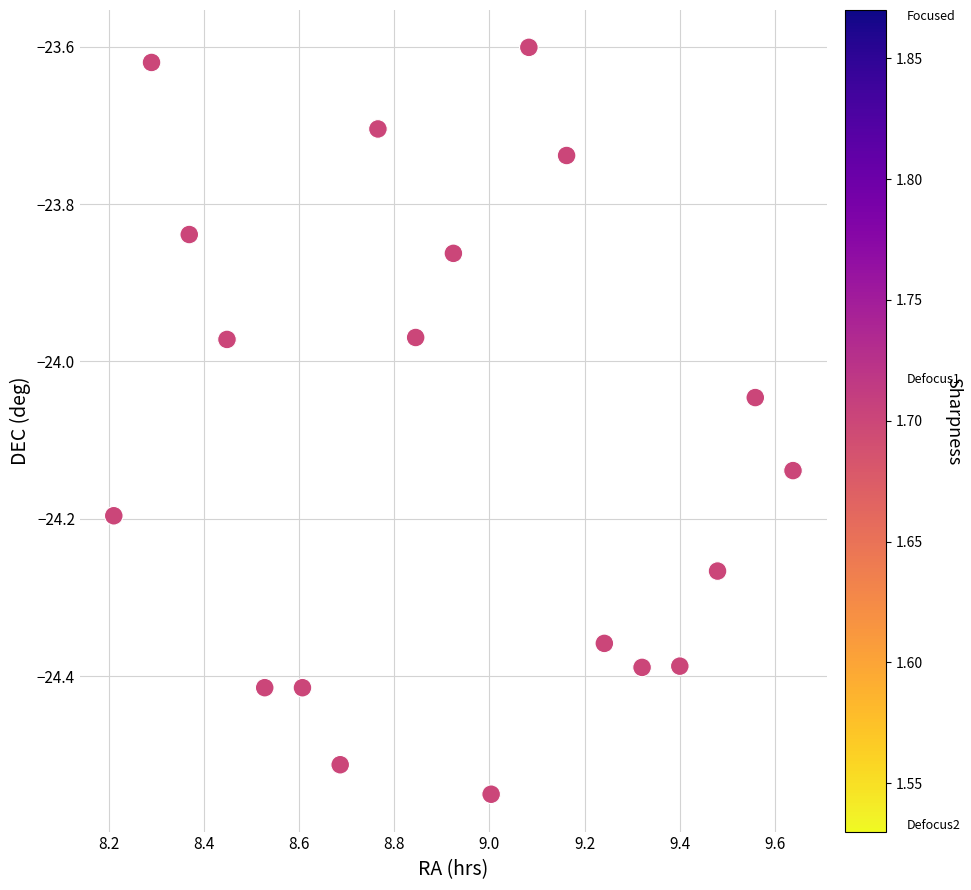

What is the range of Y values (max minus min)?

0.9